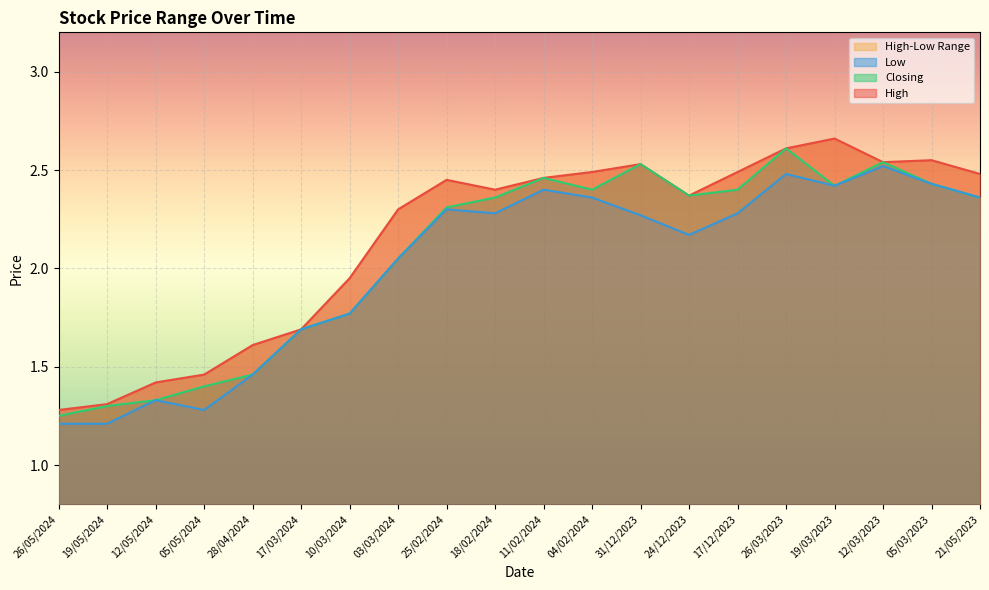

Reading left to right, extract all data points from this chart.

High: 1.3	1.3	1.4	1.5	1.6	1.7	1.9	2.3	2.5	2.4	2.5	2.5	2.5	2.4	2.5	2.6	2.7	2.5	2.5	2.5
Closing: 1.2	1.3	1.3	1.4	1.5	1.7	1.8	2.0	2.3	2.4	2.5	2.4	2.5	2.4	2.4	2.6	2.4	2.5	2.4	2.4
Low: 1.2	1.2	1.3	1.3	1.5	1.7	1.8	2.0	2.3	2.3	2.4	2.4	2.3	2.2	2.3	2.5	2.4	2.5	2.4	2.4